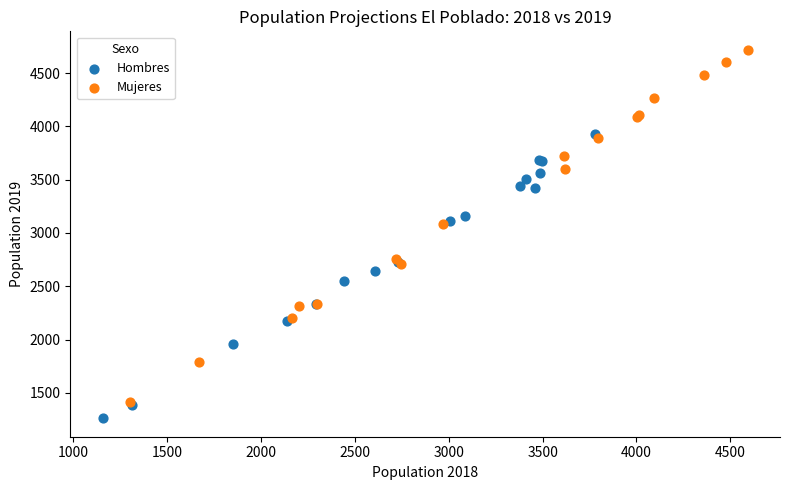

Which series has the widest spread of Y values?

Mujeres